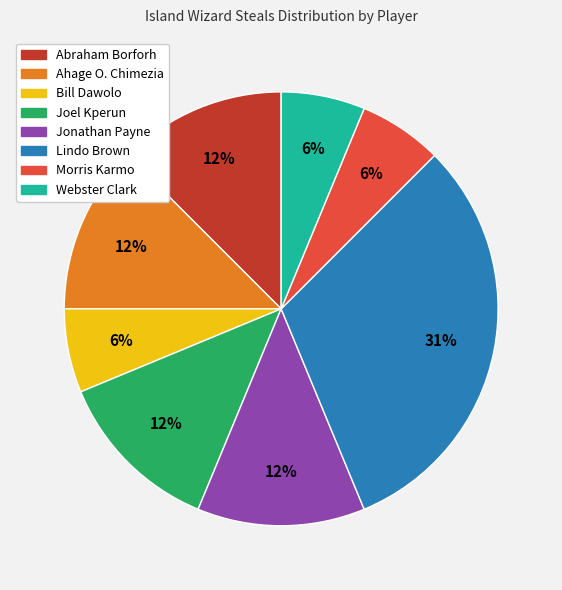

What is the ratio of the value at Webster Clark to the value at Morris Karmo?

1.0